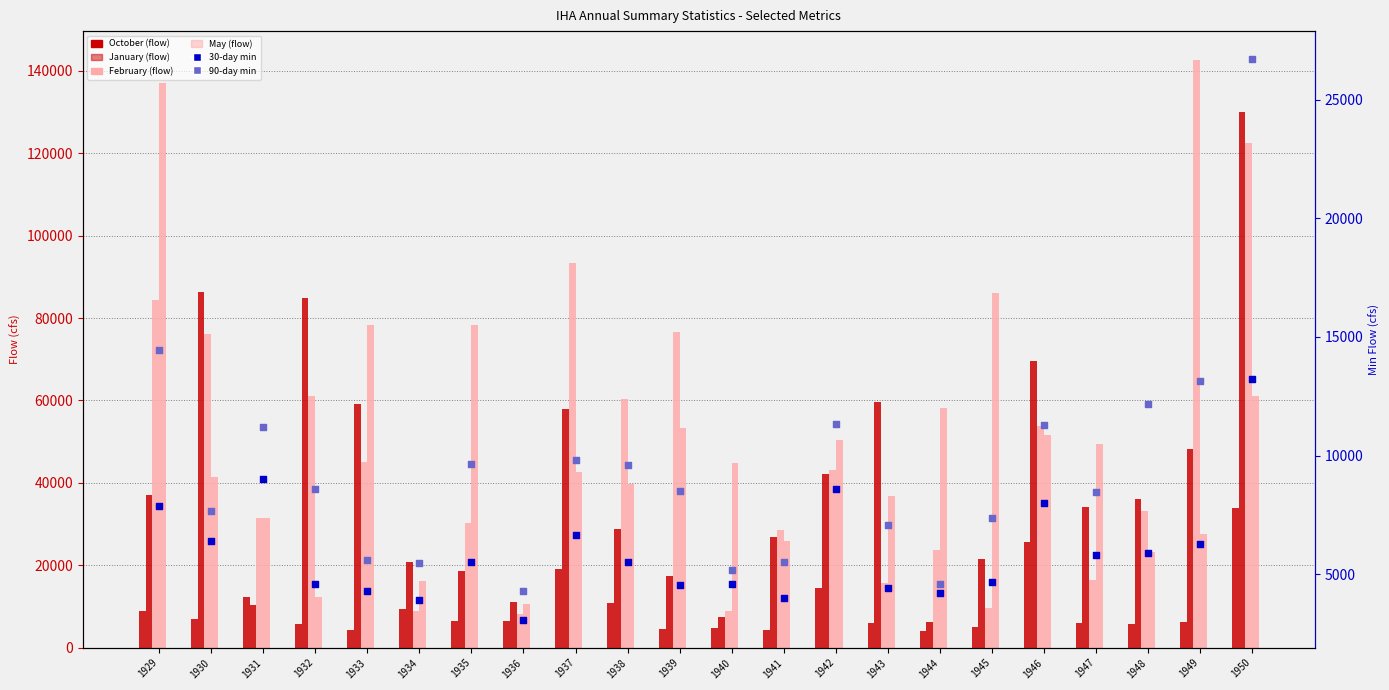

Which series has the largest total across all categories?

February